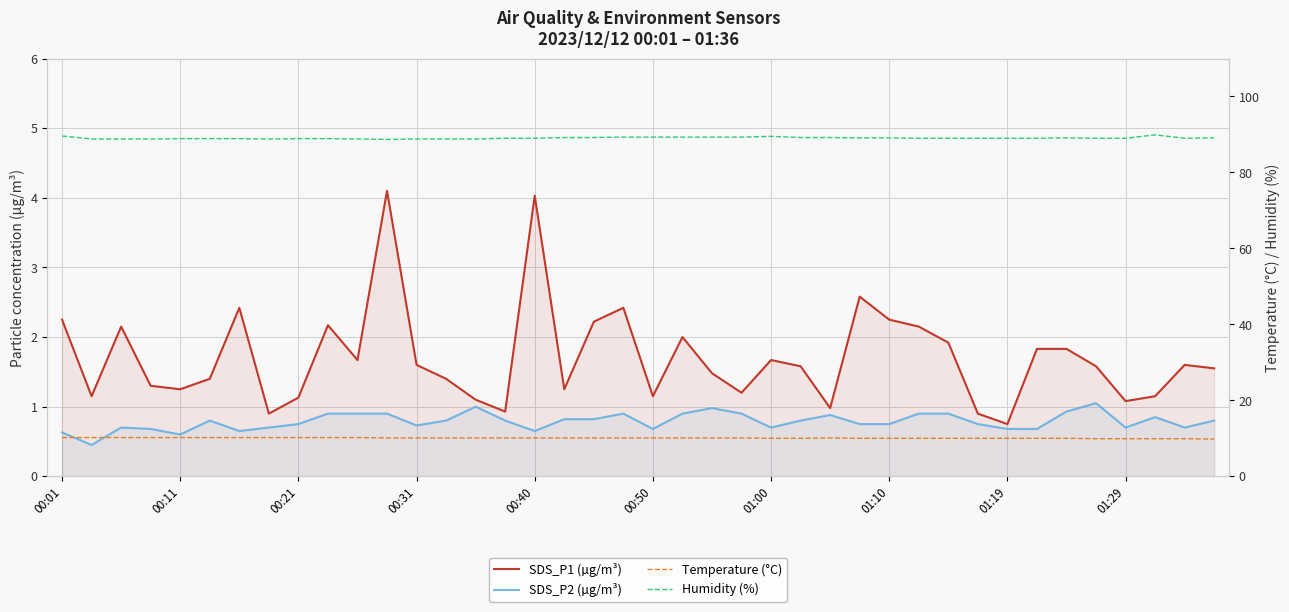

True or false: SDS_P1 (µg/m³) and Humidity (%) cross at least once.

False